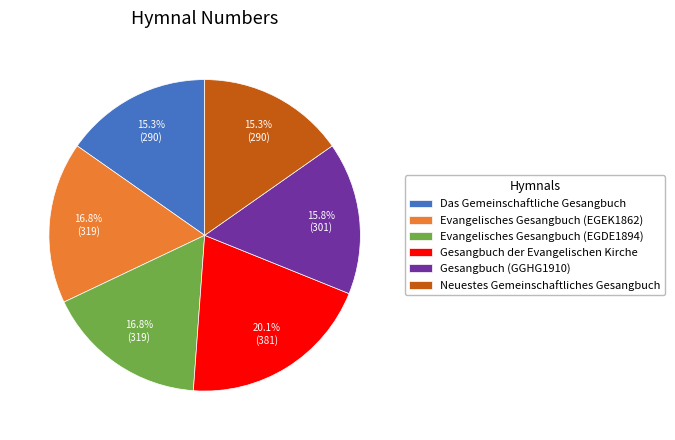

Does Gesangbuch (GGHG1910) represent more than half of the total?

No